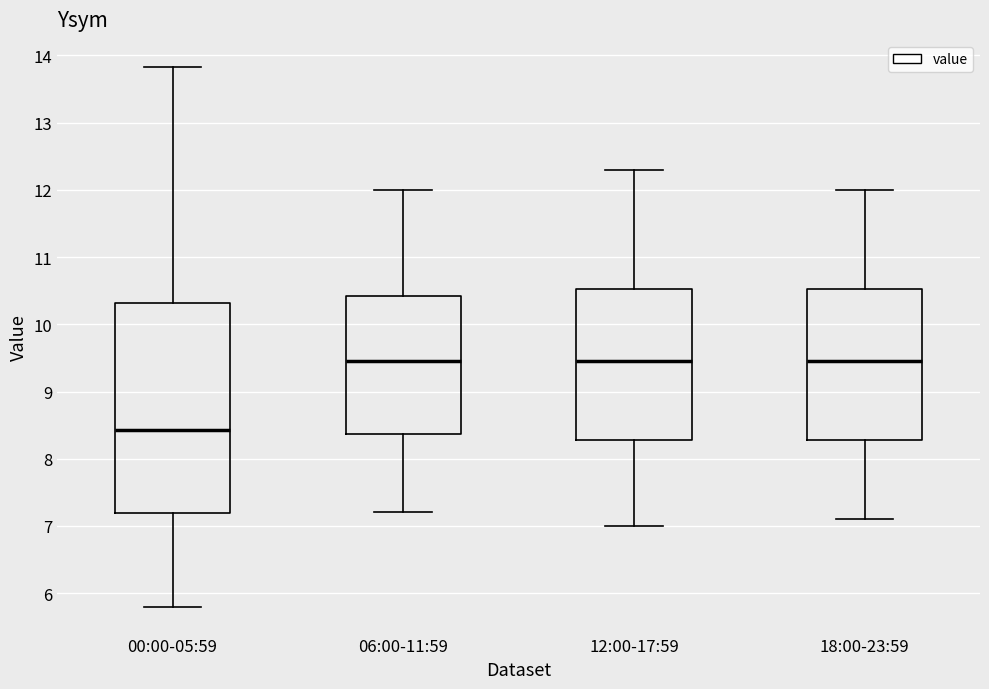

Which box has the lowest median line?

00:00-05:59